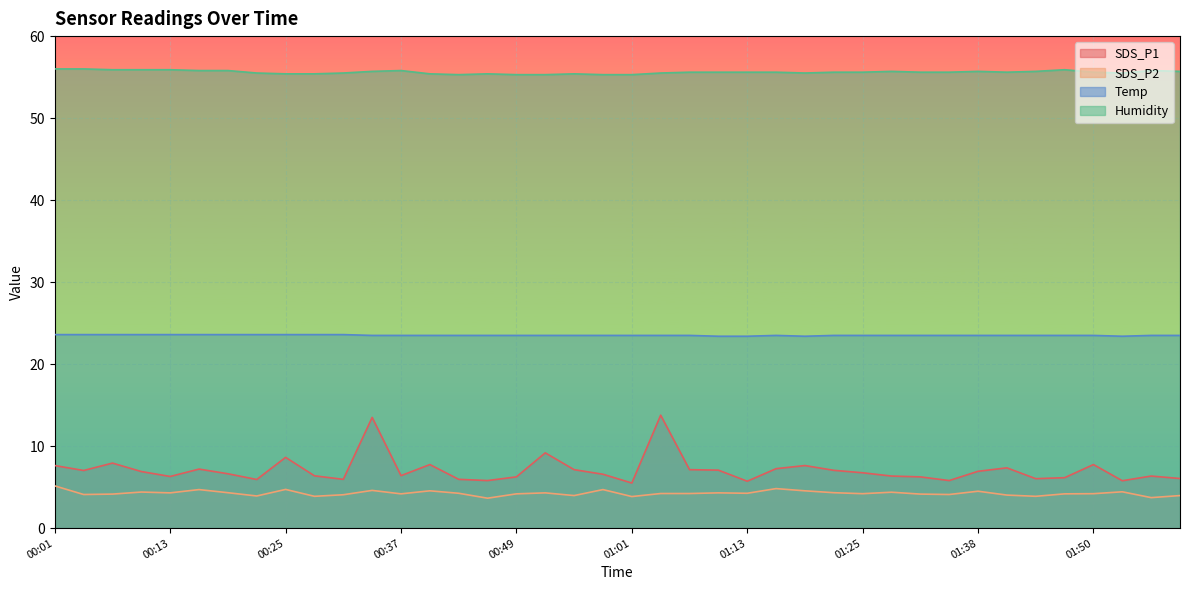

What is the difference between the SDS_P2 values at 00:19 and 01:53?

0.1